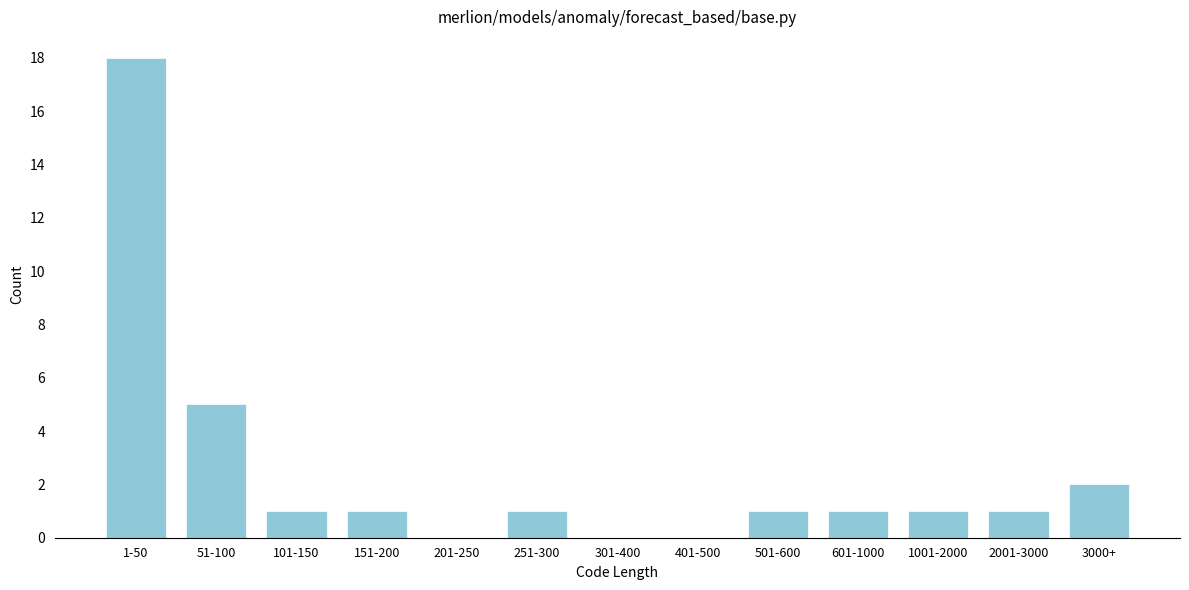

Reading right to left, transcribe all the data shown in this chart.

3000+=2	2001-3000=1	1001-2000=1	601-1000=1	501-600=1	401-500=0	301-400=0	251-300=1	201-250=0	151-200=1	101-150=1	51-100=5	1-50=18